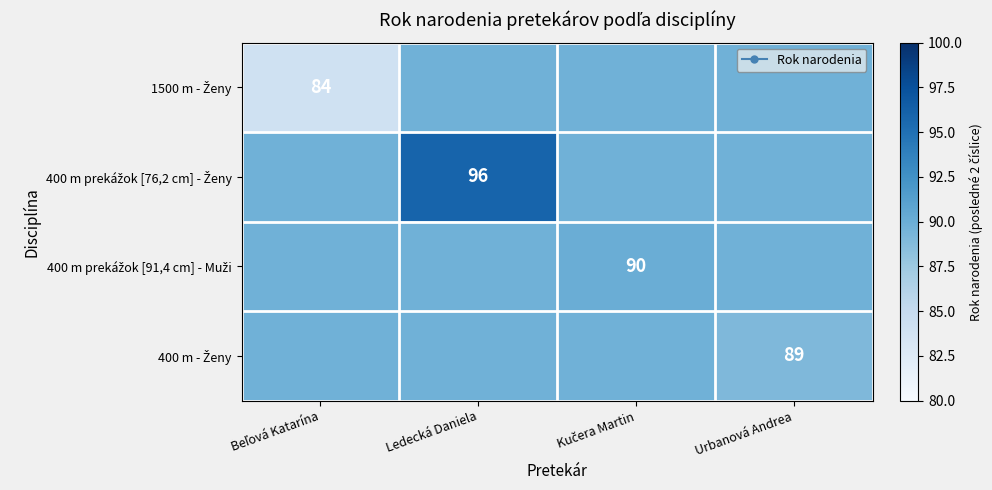

The 1500 m - Ženy series shows 38.2 at Urbanová Andrea. True or false?

False